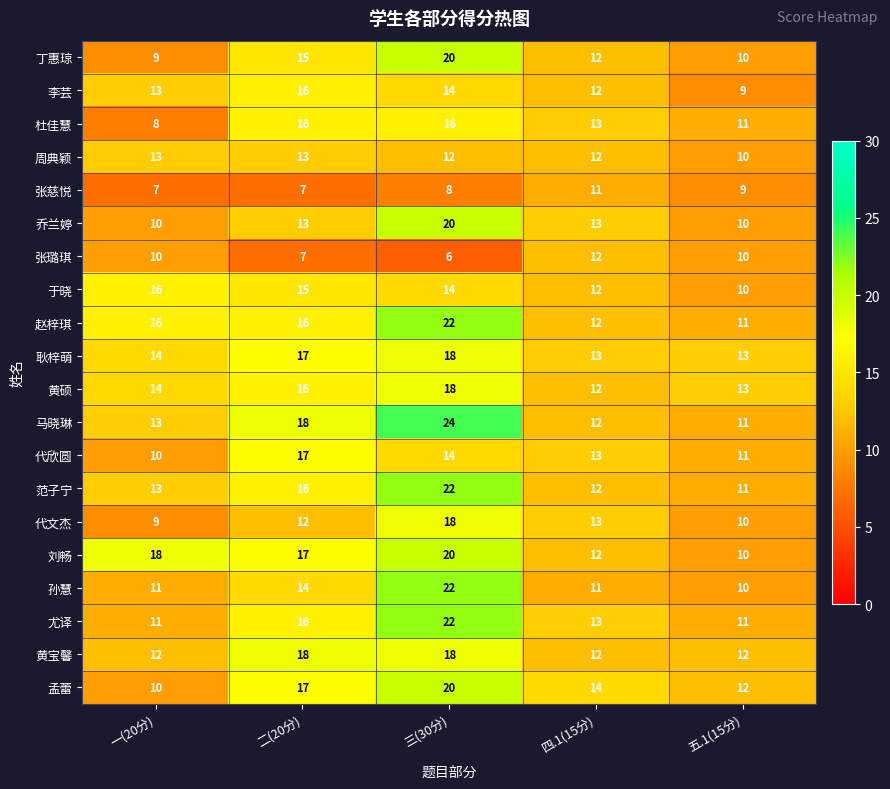

List the labels in order of 丁惠琼 value, smallest first.

一(20分), 五.1(15分), 四.1(15分), 二(20分), 三(30分)